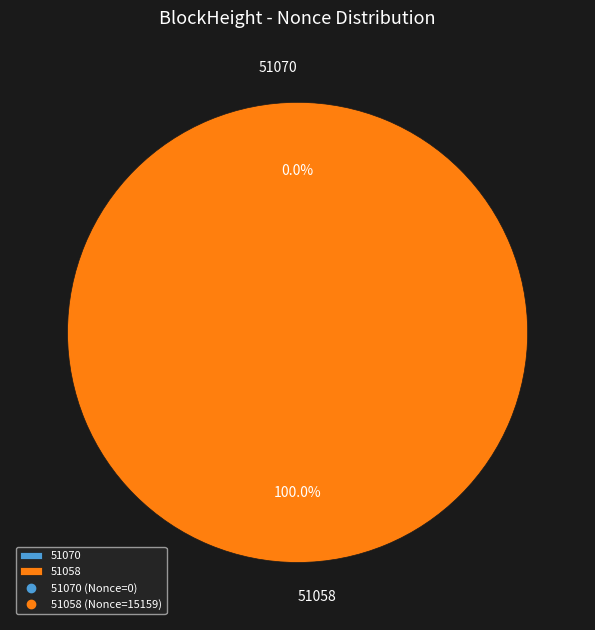

Is 51058 the majority of the pie?

Yes